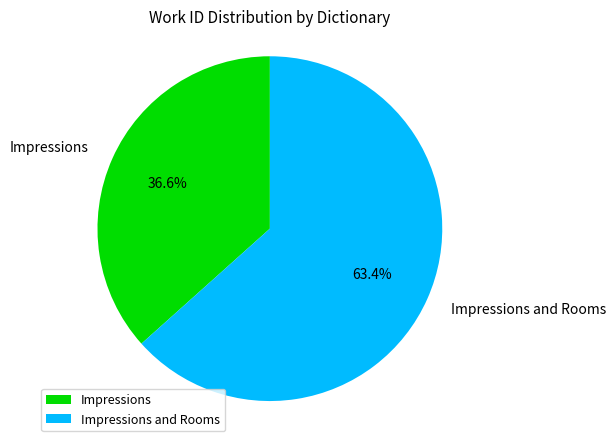

To the nearest percent, what portion does Impressions represent?

37%